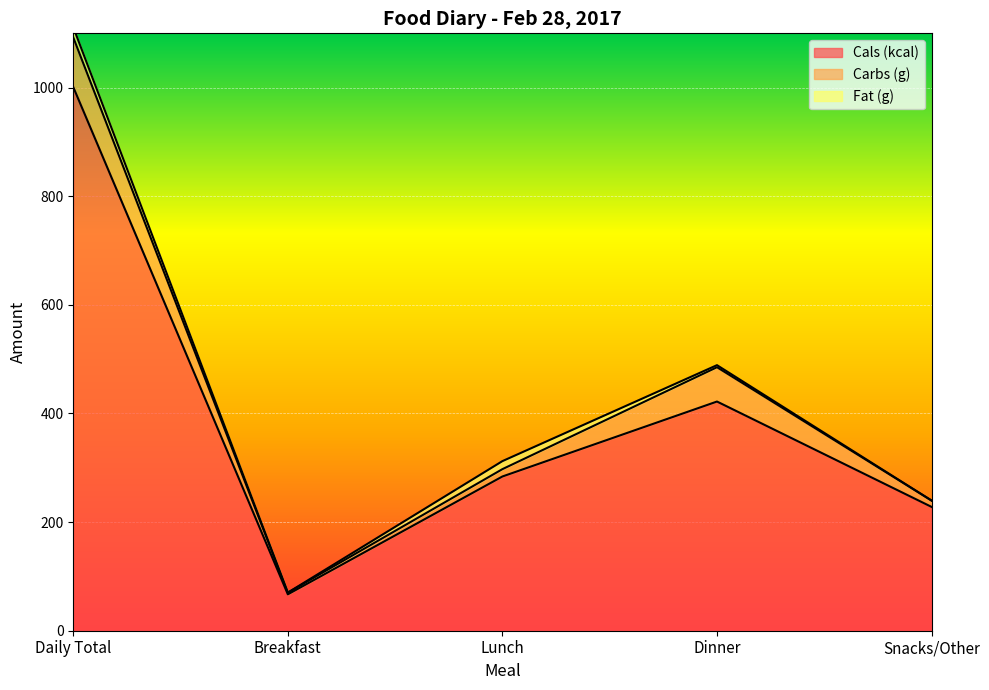

The value of Fat (g) at Lunch is 14.8. True or false?

True